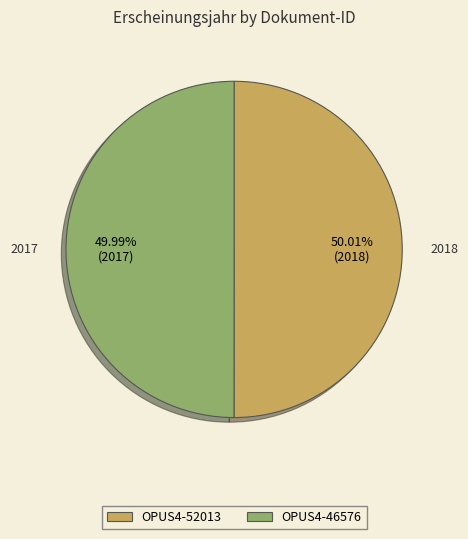

Does any single category account for the majority?

Yes